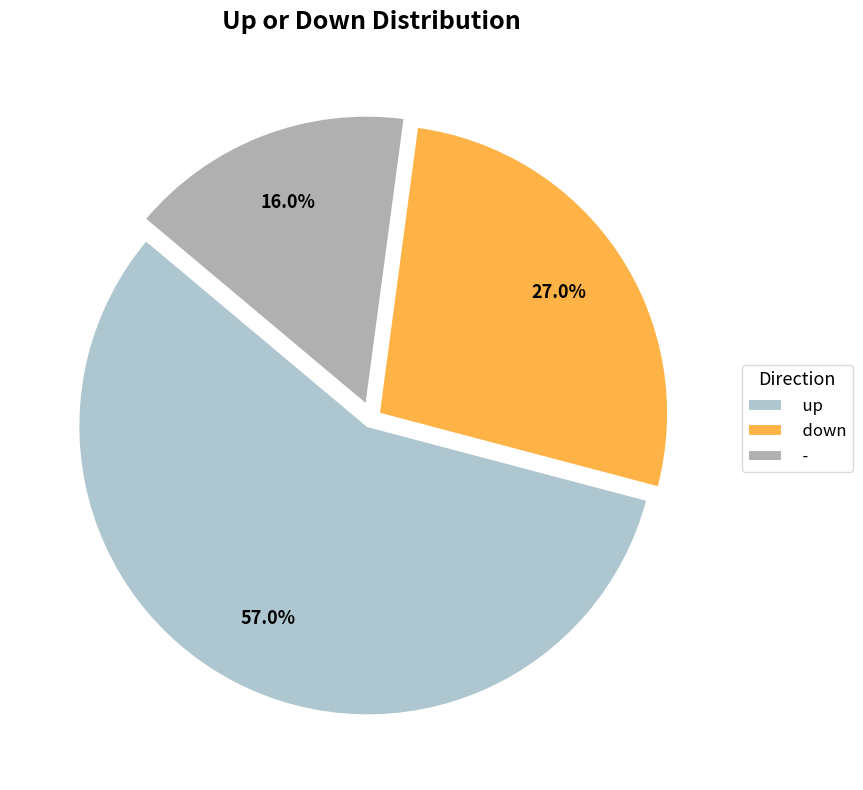

Rank the categories by value from lowest to highest.

-, down, up